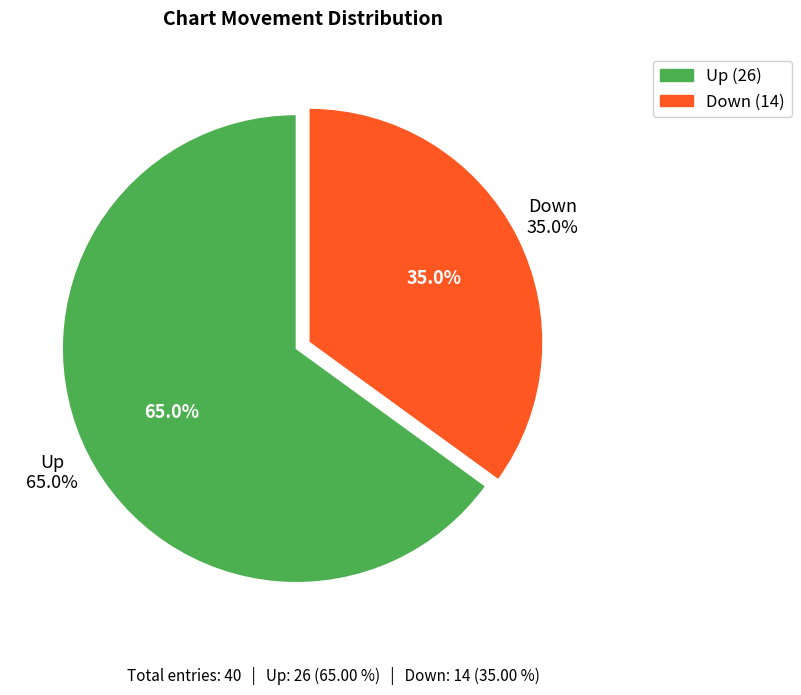

Do down and up together represent more than half of the pie?

Yes